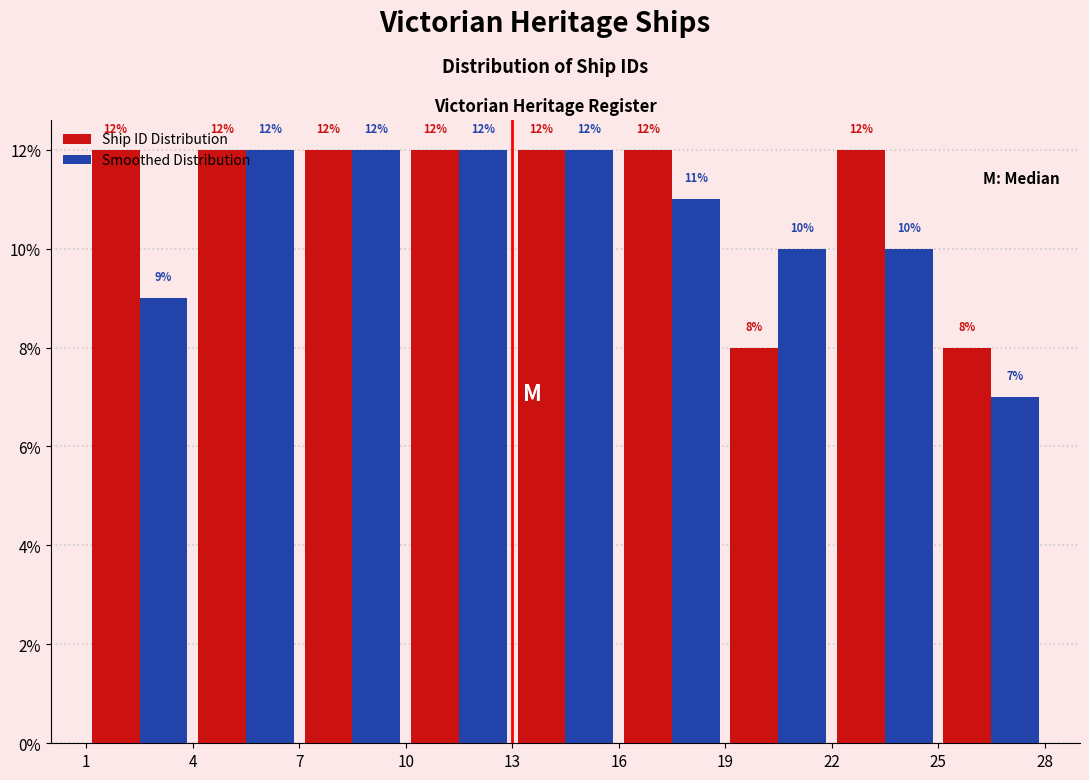

Reading left to right, transcribe this chart: for each range on the x-axis, give the height of each series' bar.

1 to 4: Ship ID Distribution=12	Smoothed Distribution=9
4 to 7: Ship ID Distribution=12	Smoothed Distribution=12
7 to 10: Ship ID Distribution=12	Smoothed Distribution=12
10 to 13: Ship ID Distribution=12	Smoothed Distribution=12
13 to 16: Ship ID Distribution=12	Smoothed Distribution=12
16 to 19: Ship ID Distribution=12	Smoothed Distribution=11
19 to 22: Ship ID Distribution=8	Smoothed Distribution=10
22 to 25: Ship ID Distribution=12	Smoothed Distribution=10
25 to 28: Ship ID Distribution=8	Smoothed Distribution=7